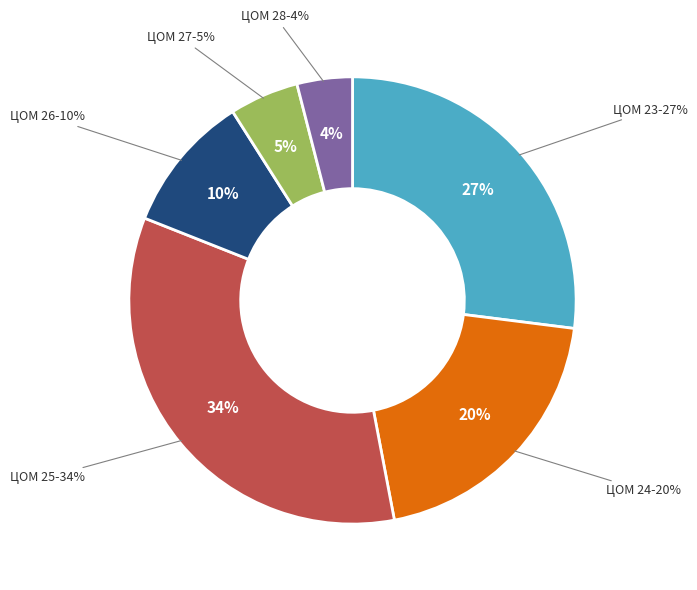

Rank the categories by value from highest to lowest.

ЦОМ 25, ЦОМ 23, ЦОМ 24, ЦОМ 26, ЦОМ 27, ЦОМ 28